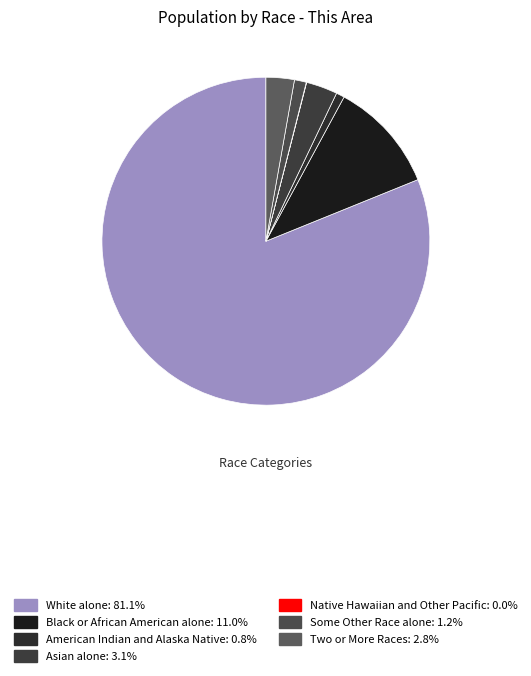

How many slices are in this pie chart?

7